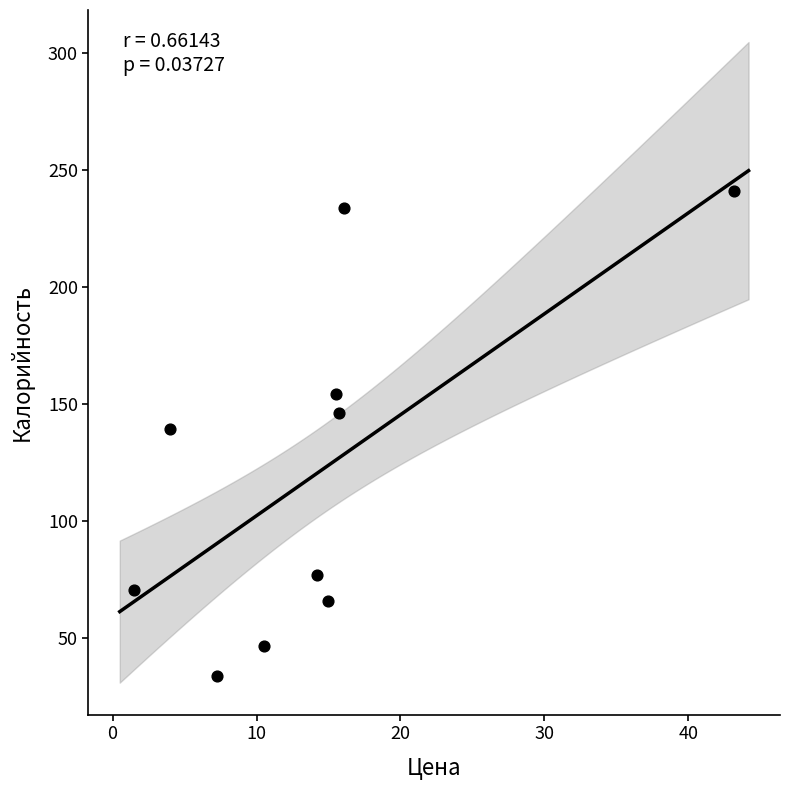

What is the range of X values (max minus min)?

41.7